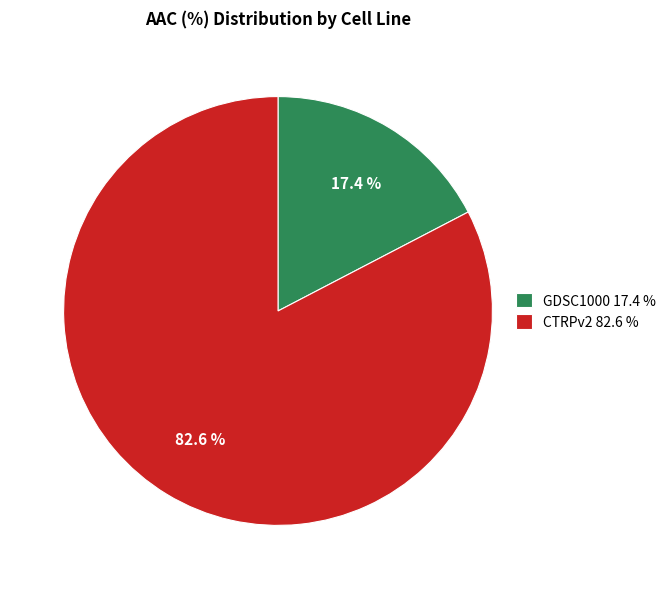

Which category has the biggest portion of the pie?

CTRPv2